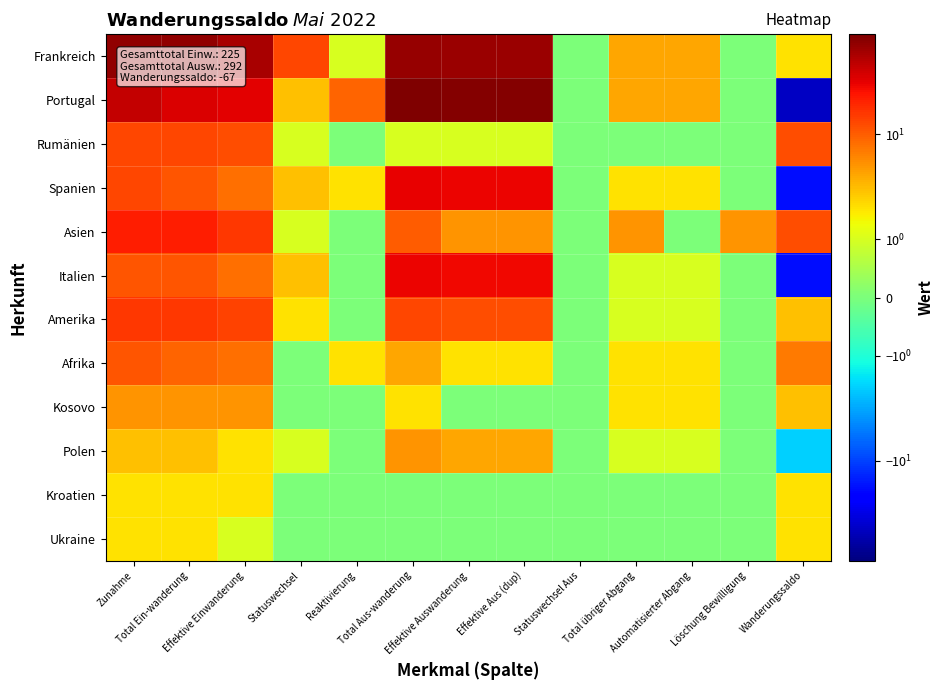

What is the spread (max minus min) of values at Zunahme?

71